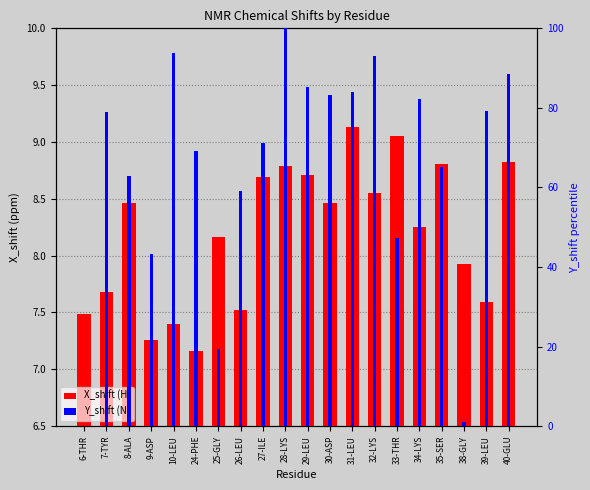

Reading right to left, what are all the values shown in this chart?

X_shift (H): 8.8	7.6	7.9	8.8	8.3	9.1	8.6	9.1	8.5	8.7	8.8	8.7	7.5	8.2	7.2	7.4	7.3	8.5	7.7	7.5
Y_shift (N): 88.4	79.1	1.1	65.2	82.2	47.2	93.0	84.1	83.2	85.4	100.0	71.1	59.1	19.4	69.1	93.7	43.3	62.8	79.0	0.0